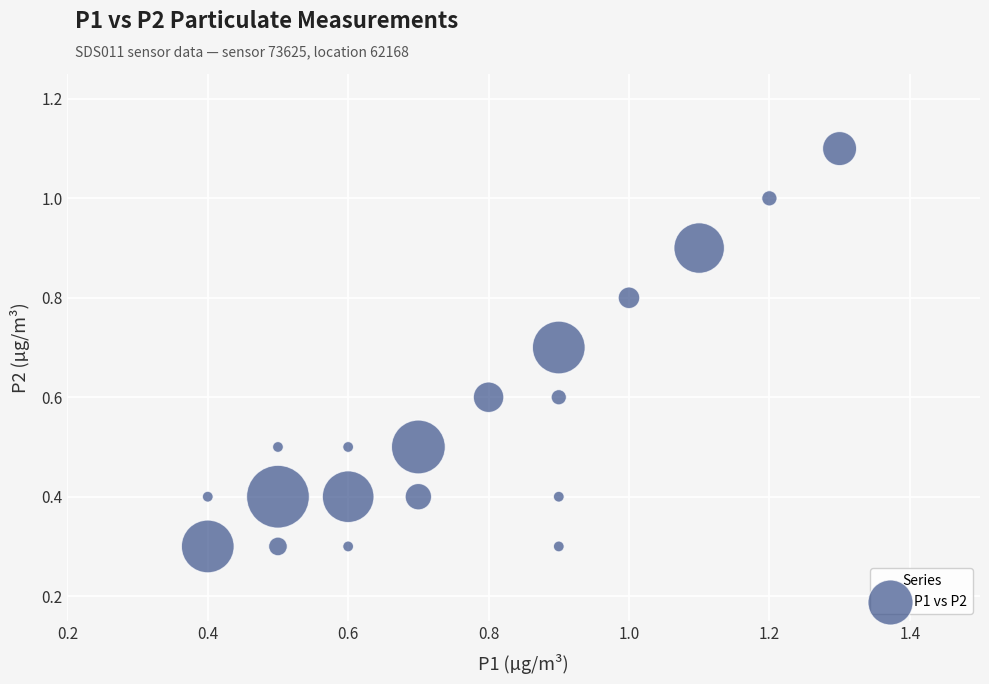

What is the range of X values (max minus min)?

0.9